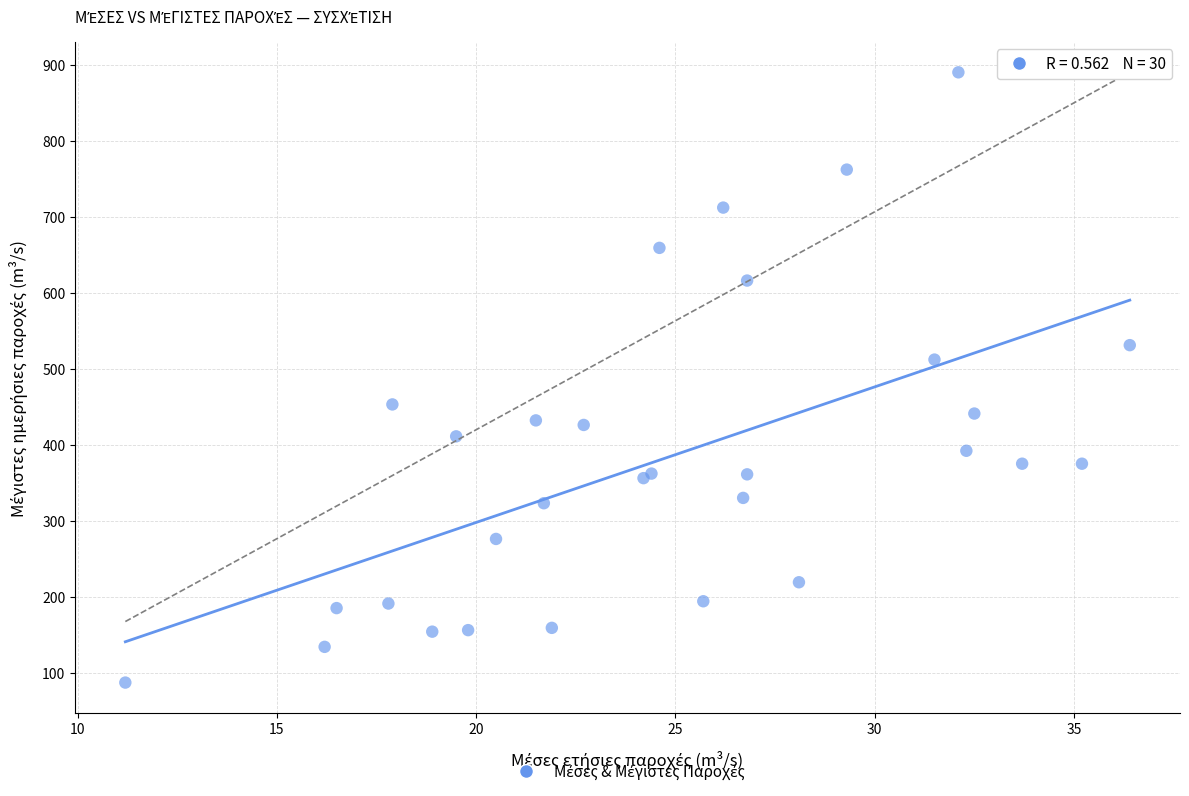

What Y value in the scatter plot is closest to 488?

512